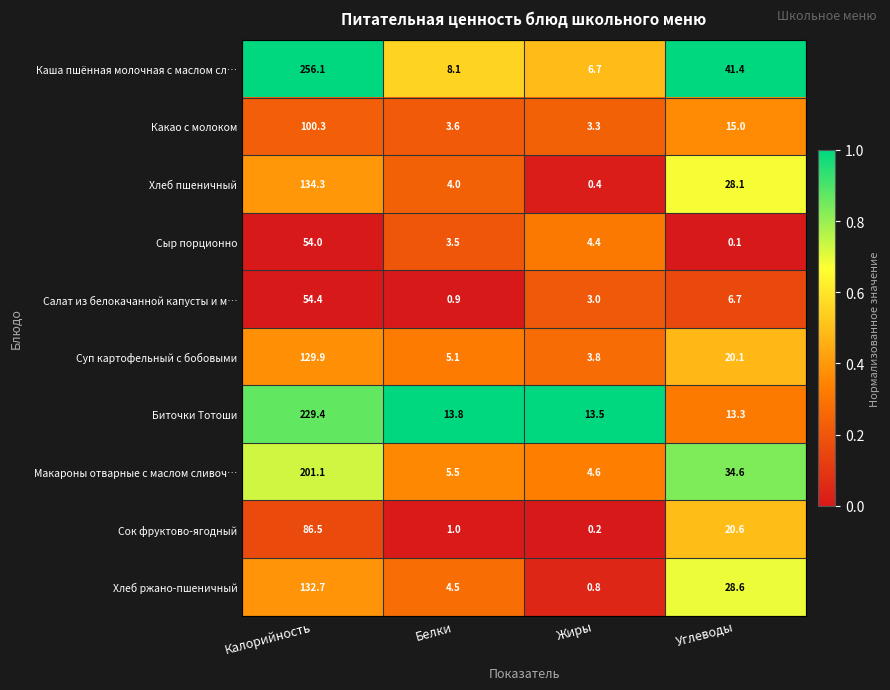

True or false: Салат из белокачанной капусты и м… has a value of 0.9 at Белки.

True